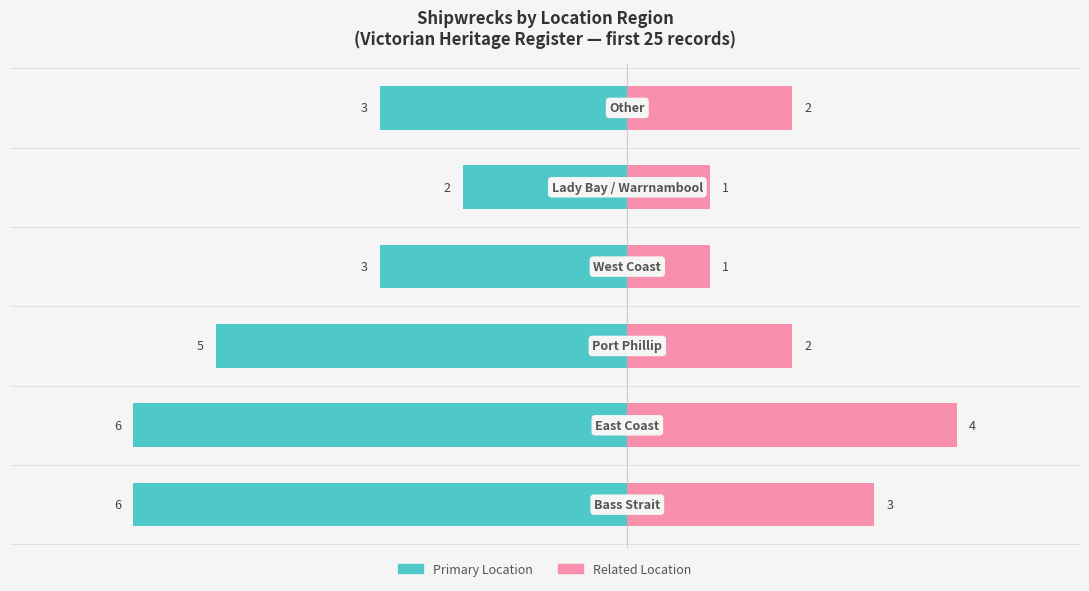

Between 1 and 0, which is larger?

1